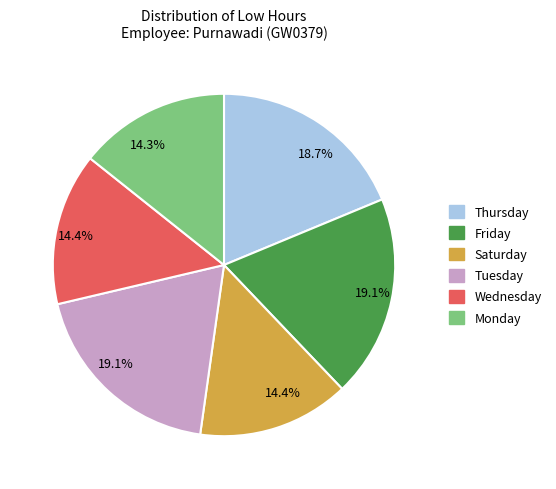

How many segments does this pie chart have?

6